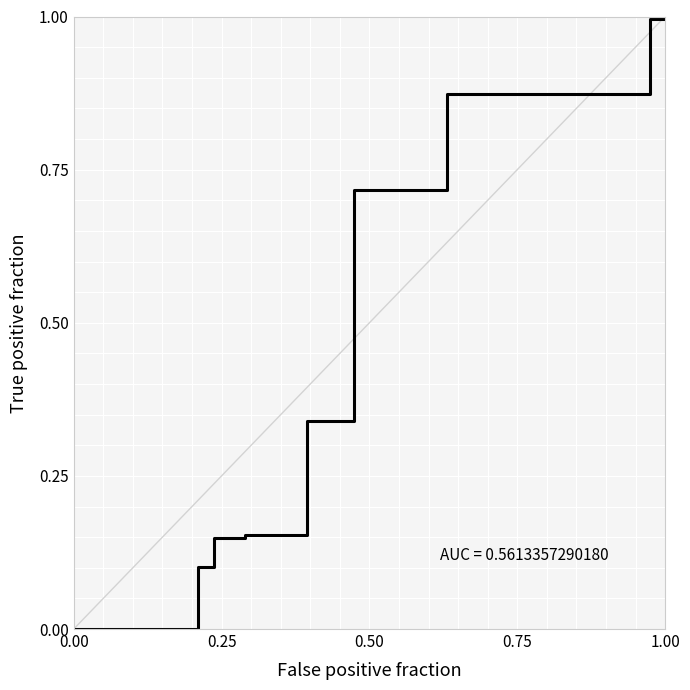

Does the chart have visible grid lines?

Yes